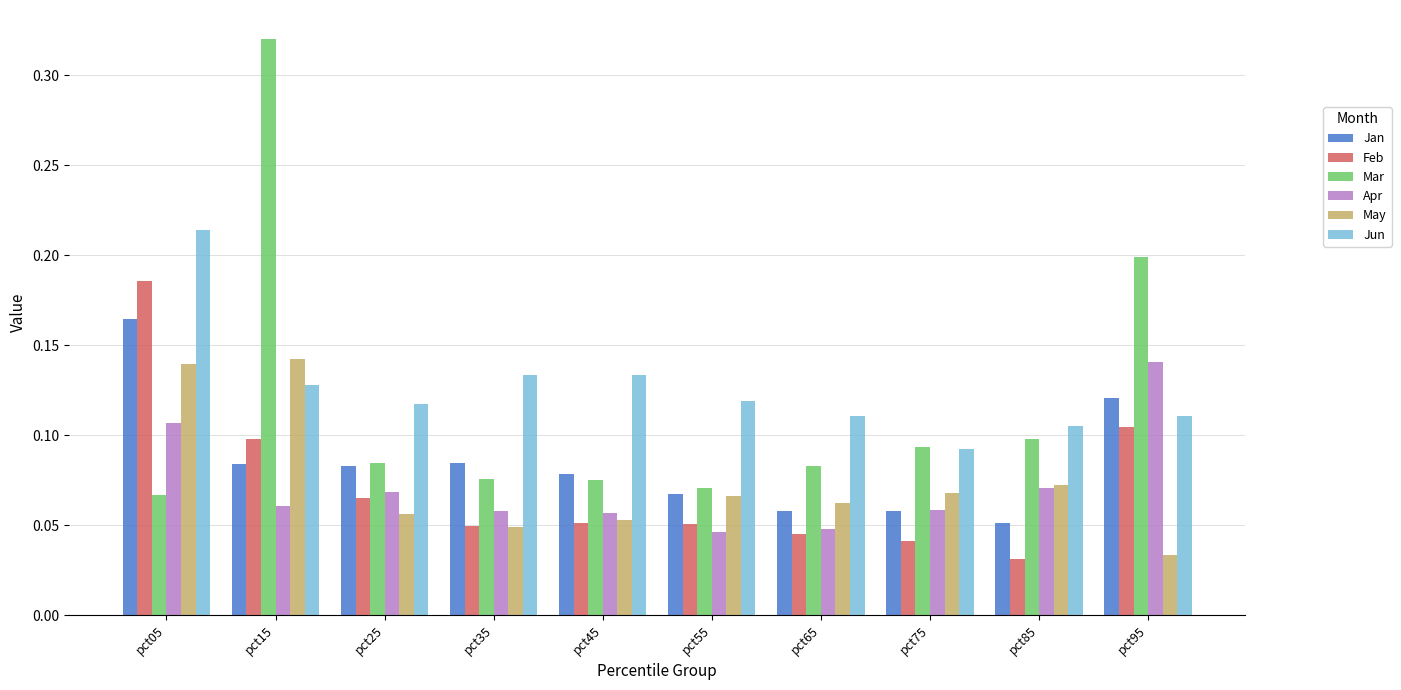

Is the value of May at pct15 greater than the value of Feb at pct75?

Yes